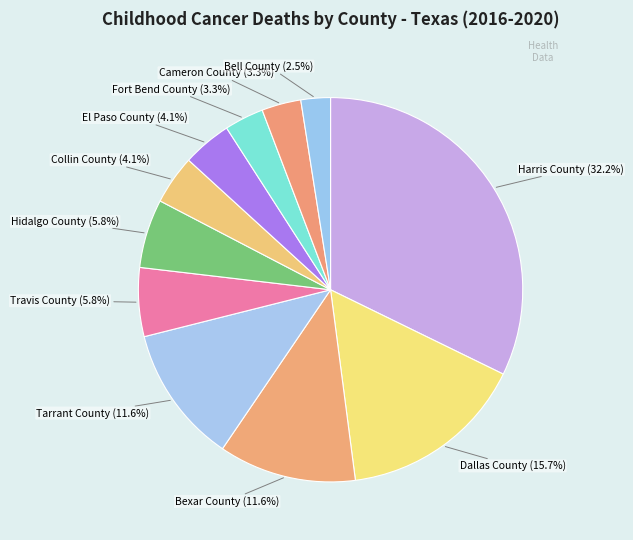

What is the ratio of the value at Travis County to the value at Collin County?

1.4